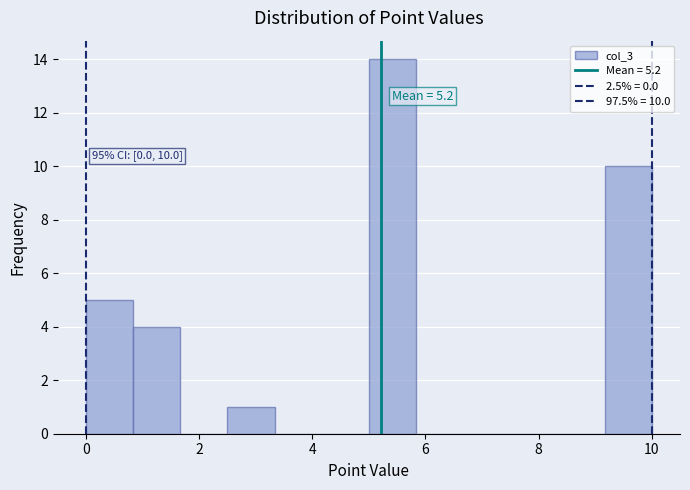

Over which range of the x-axis is the bar tallest?

5.0 to 5.8